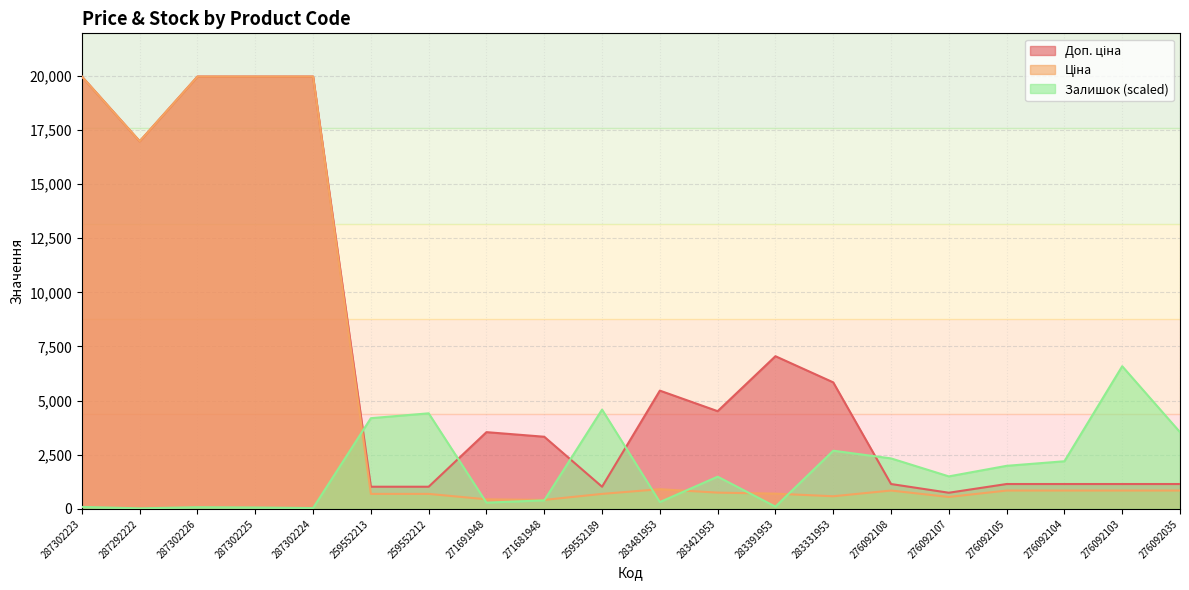

The value of Доп. ціна at 271681948 is 5059.6. True or false?

False